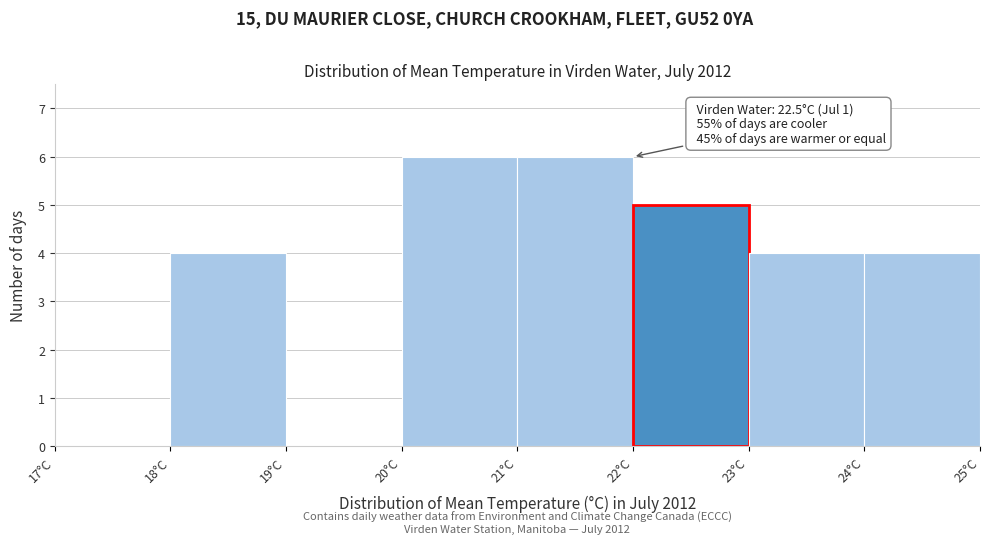

Reading left to right, extract all data points from this chart.

17°C=0	18°C=4	19°C=0	20°C=6	21°C=6	22°C=5	23°C=4	24°C=4